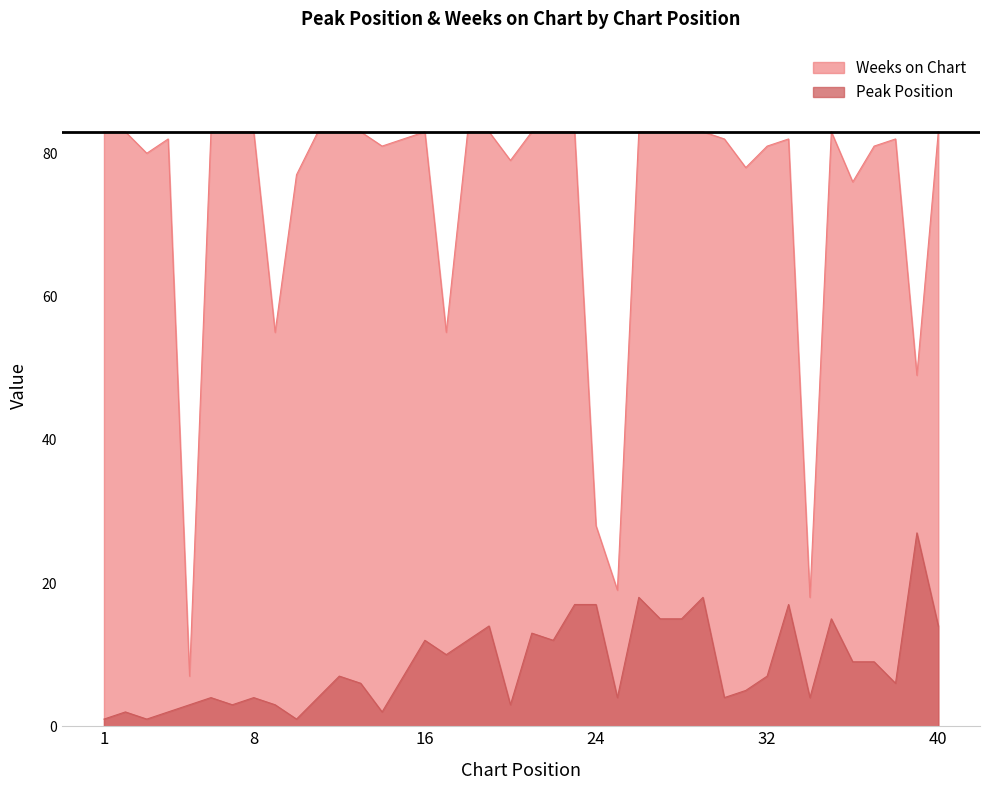

True or false: Weeks on Chart and Peak Position intersect in this chart.

False